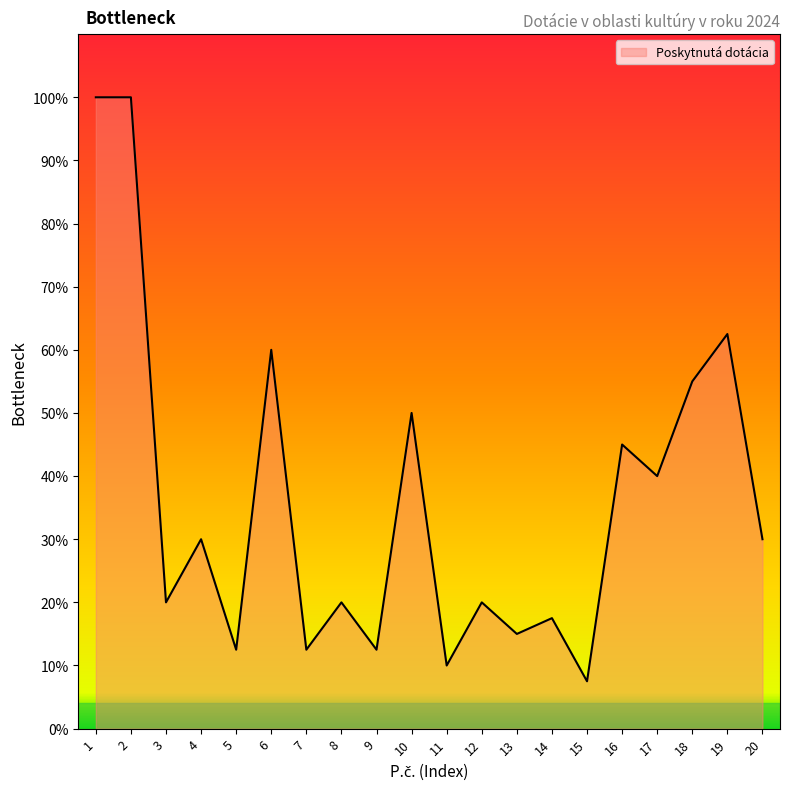

Is this an area chart (filled region under the line)?

Yes